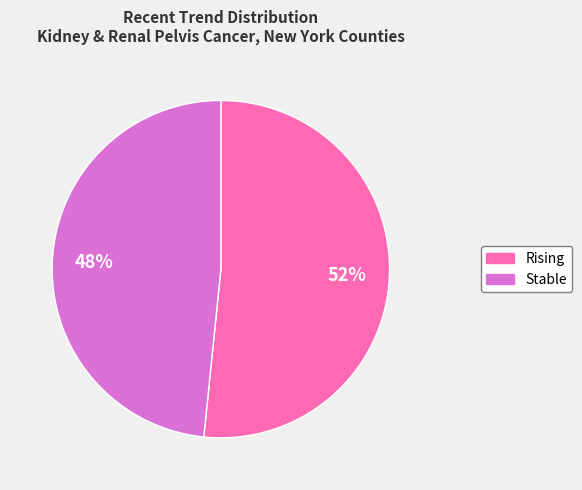

To the nearest percent, what is the average slice percentage?

50%